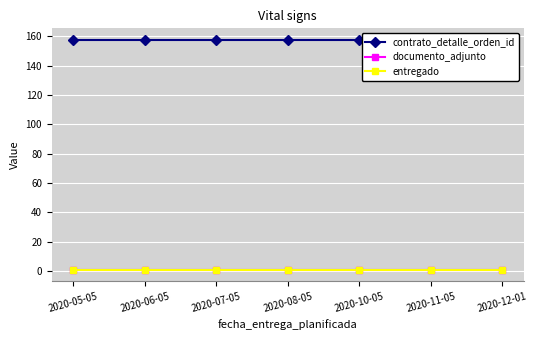

Reading left to right, what are all the values shown in this chart?

contrato_detalle_orden_id: 2020-05-05=157.7	2020-06-05=157.7	2020-07-05=157.7	2020-08-05=157.7	2020-10-05=157.7	2020-11-05=157.7	2020-12-01=157.7
documento_adjunto: 2020-05-05=1.0	2020-06-05=1.0	2020-07-05=1.0	2020-08-05=1.0	2020-10-05=1.0	2020-11-05=1.0	2020-12-01=1.0
entregado: 2020-05-05=1.0	2020-06-05=1.0	2020-07-05=1.0	2020-08-05=1.0	2020-10-05=1.0	2020-11-05=1.0	2020-12-01=1.0